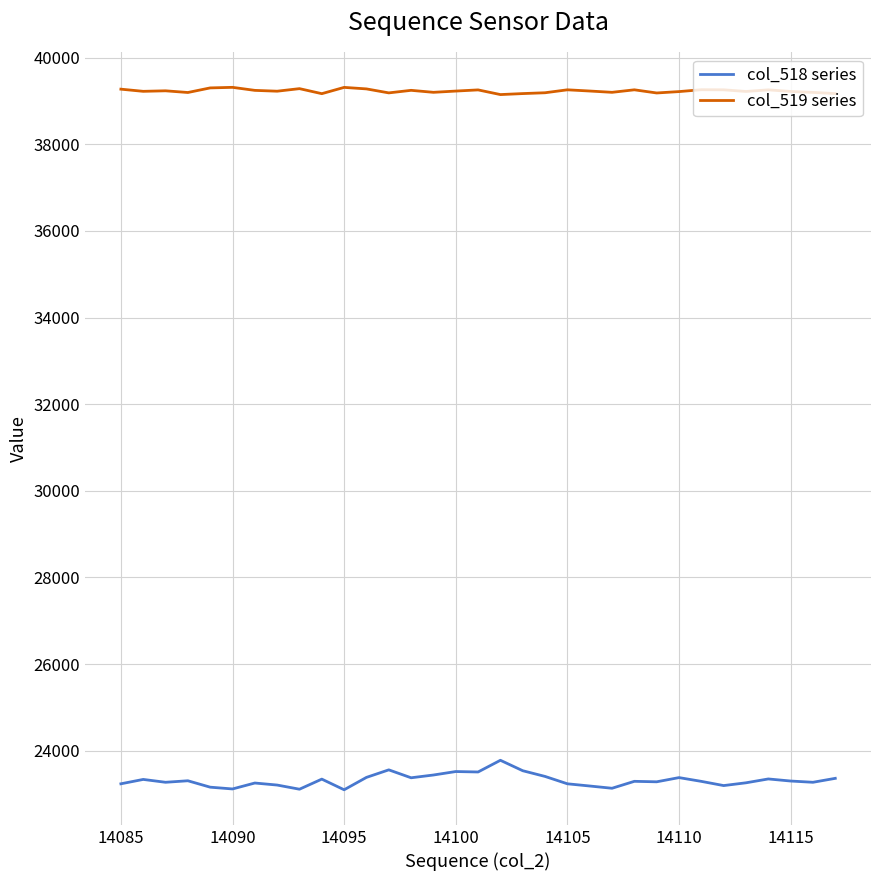

True or false: col_518 series and col_519 series intersect in this chart.

False